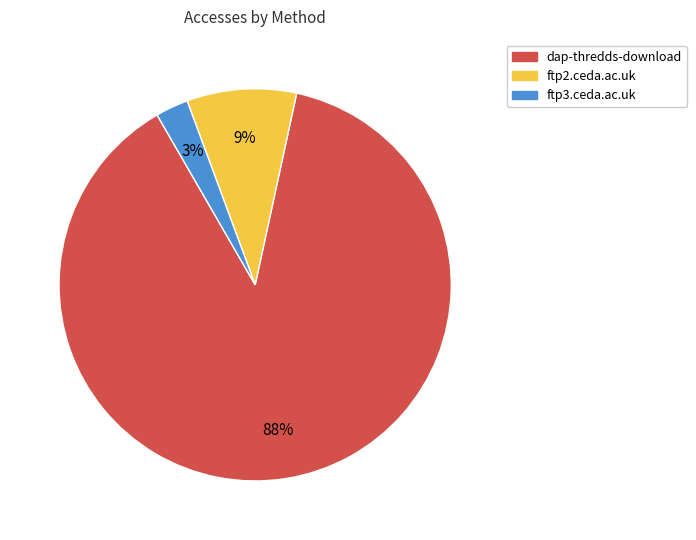

What percentage is the ftp2.ceda.ac.uk slice, to the nearest percent?

9%